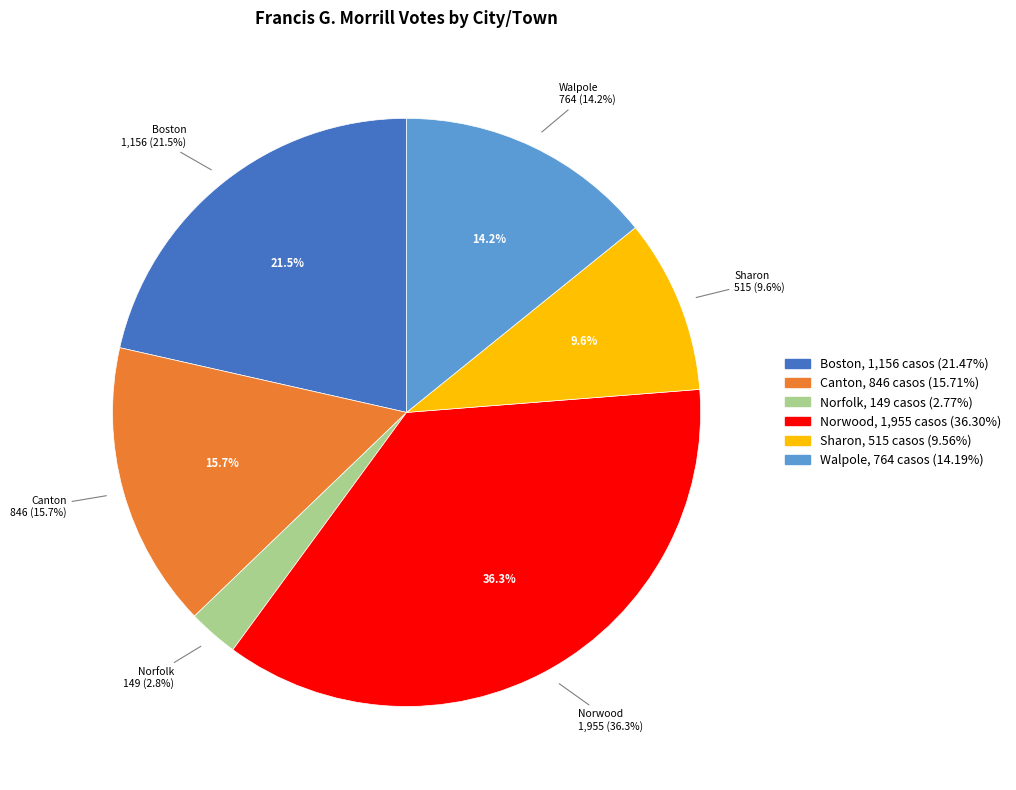

Approximately how many times larger is the value at Norwood compared to Sharon?

3.8